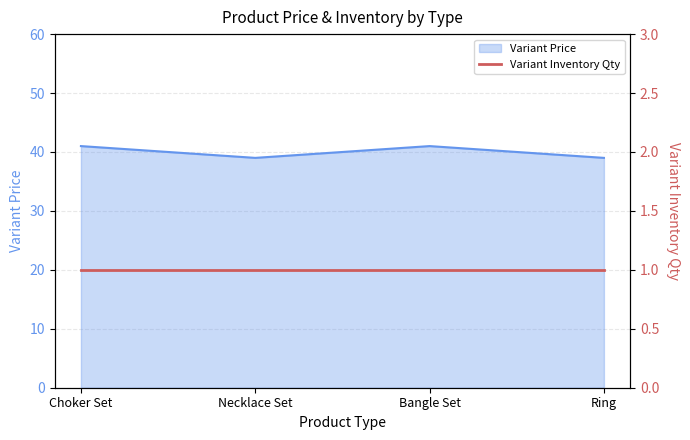

Which category has the lowest value across all series?

Necklace Set